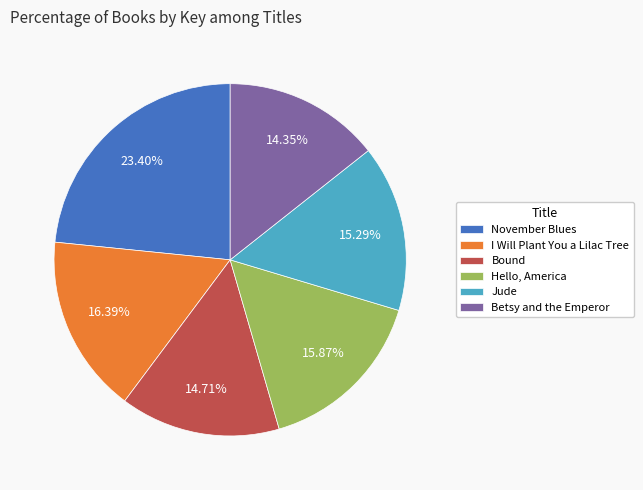

Is it true that Bound is 15% of the pie?

True